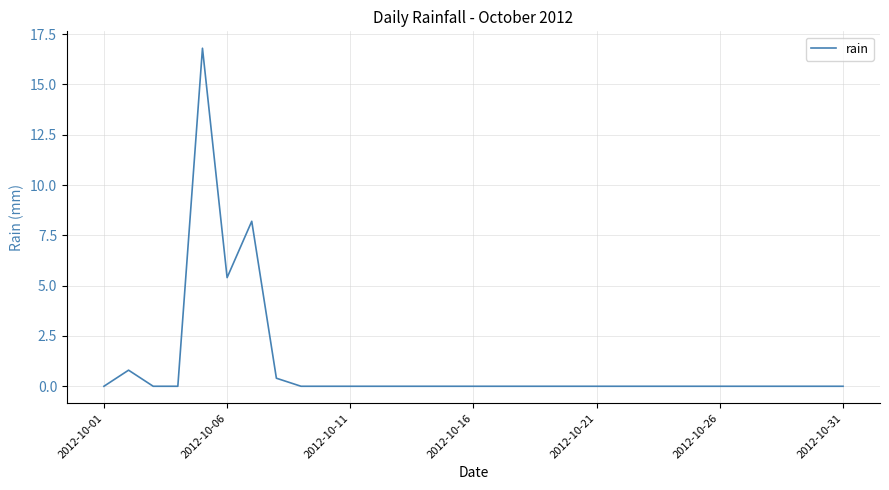

What is the sum of all values?

31.6